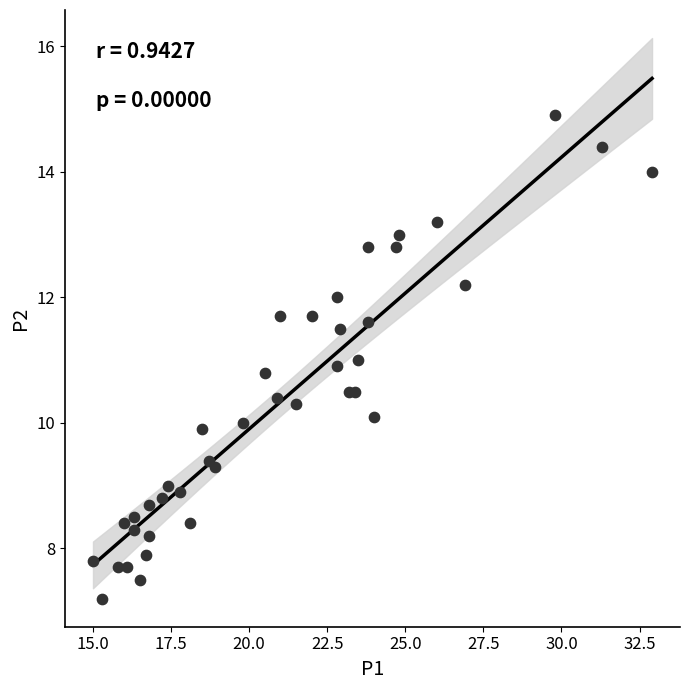

What is the range of X values (max minus min)?

17.9